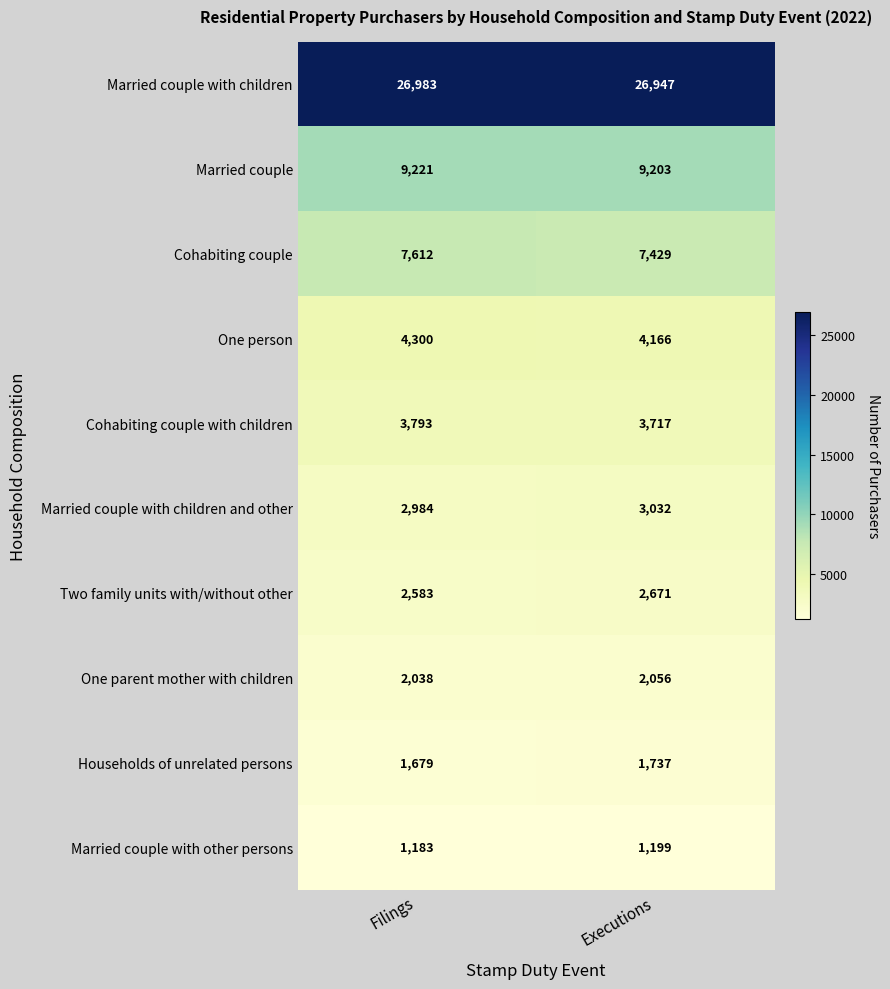

What is the spread (max minus min) of values at Executions?

25748